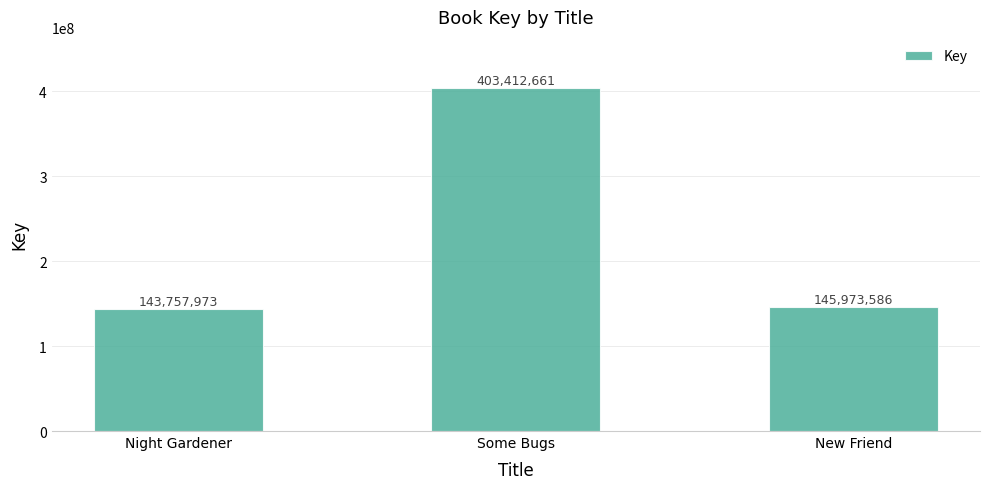

Reading right to left, transcribe all the data shown in this chart.

145973586	403412661	143757973